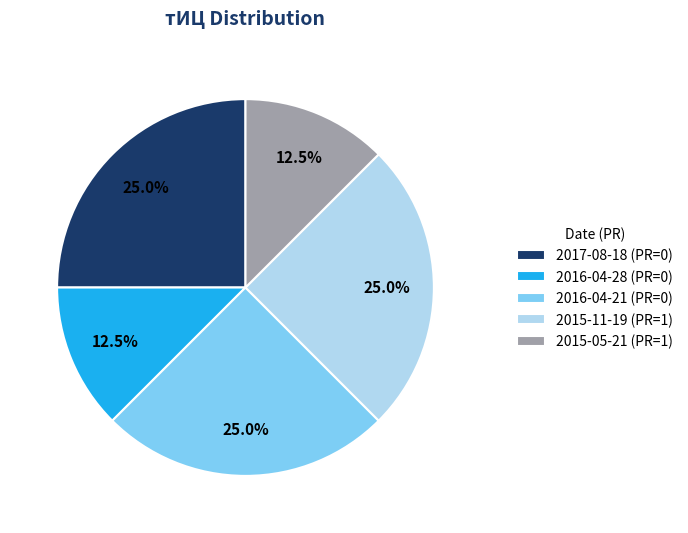

What is the ratio of the value at 2017-08-18 (PR=0) to the value at 2015-11-19 (PR=1)?

1.0